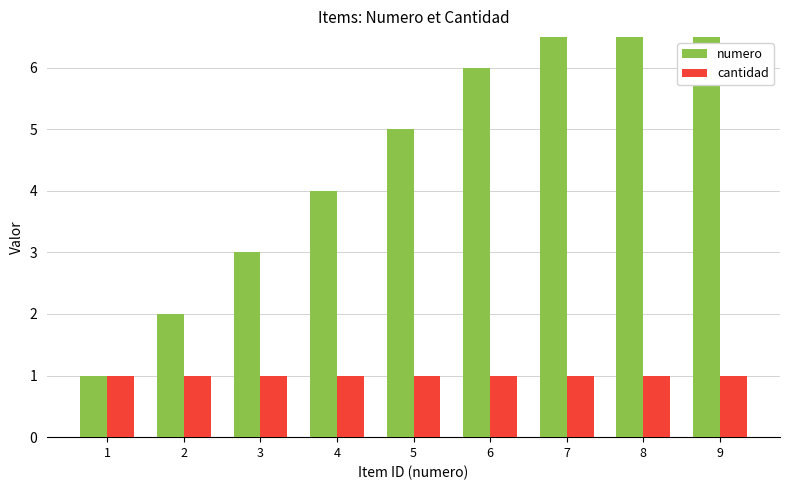

What is the smallest value displayed?

1